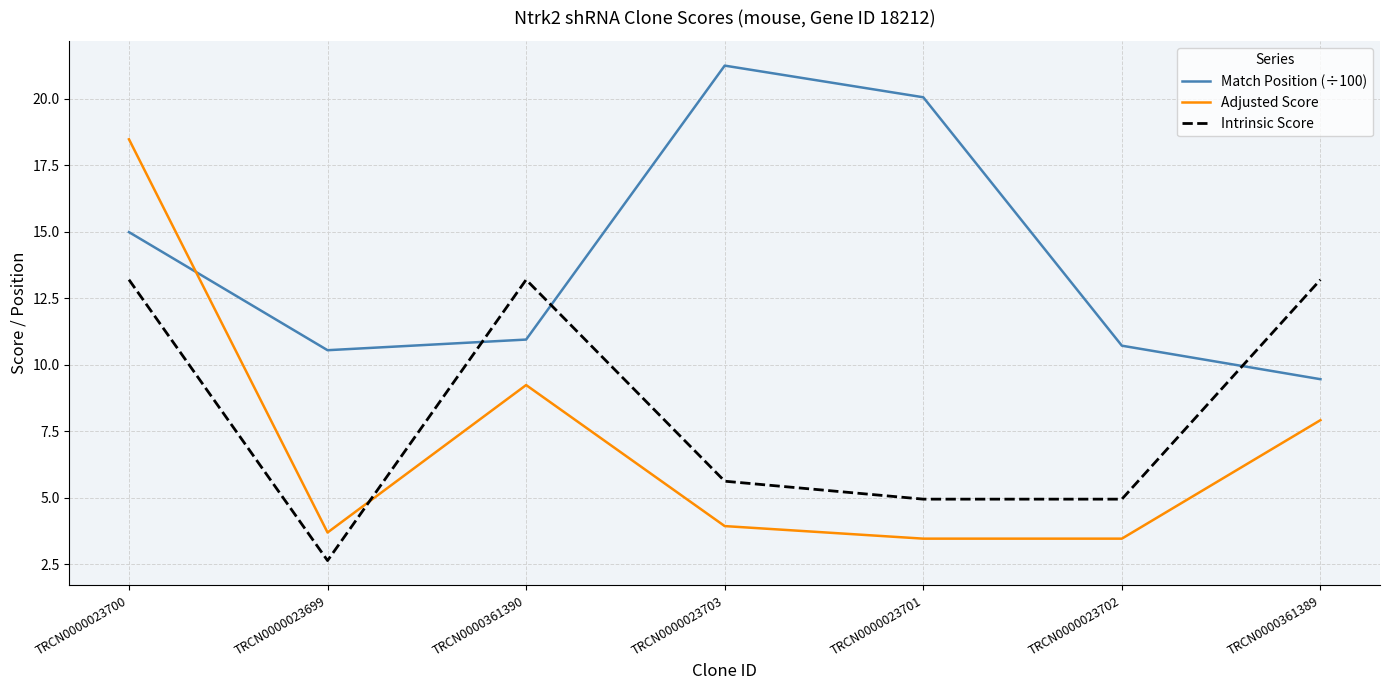

The Match Position (÷100) series shows 10.9 at TRCN0000361390. True or false?

True